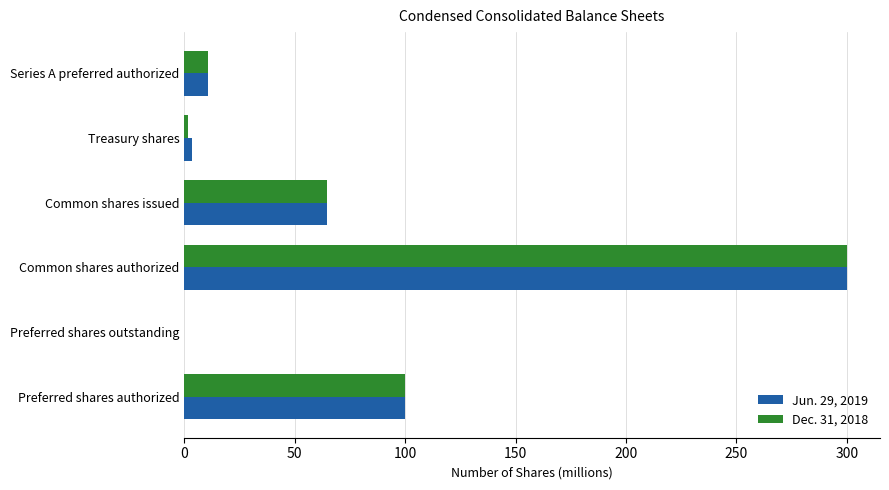

The Jun. 29, 2019 series shows 113.2 at Common shares issued. True or false?

False